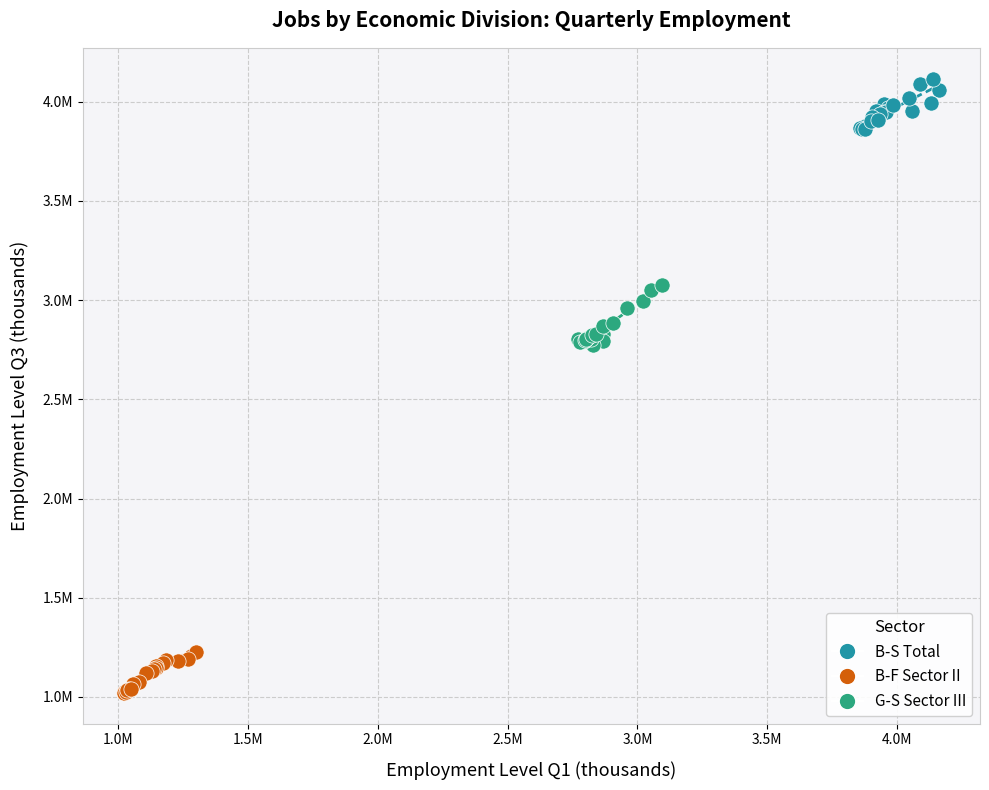

What are all the series names shown in the legend?

B-S Total, B-F Sector II, G-S Sector III